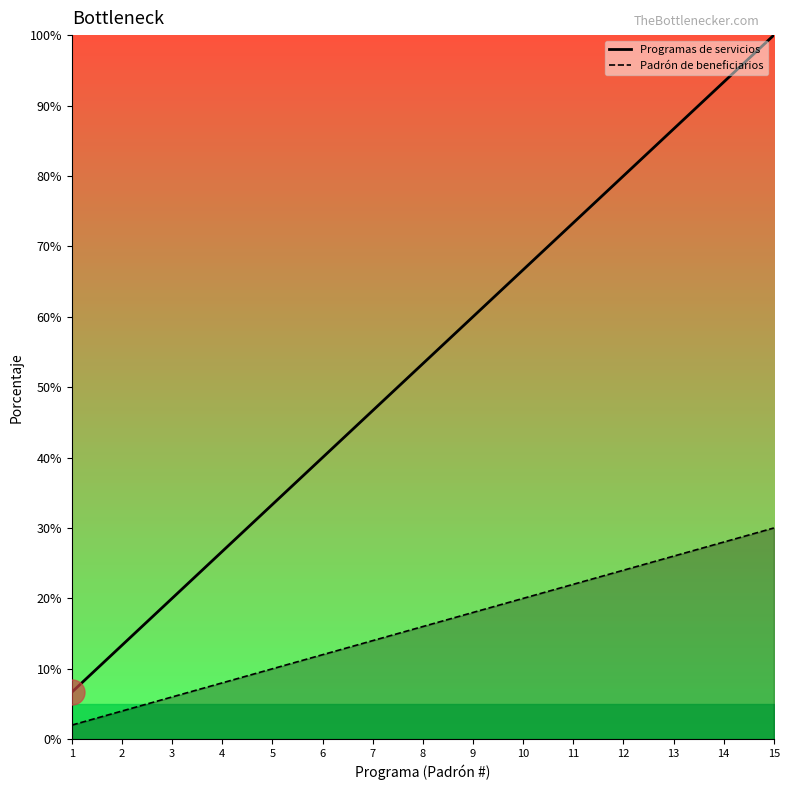

Where is Padrón de beneficiarios nearest to the value 16?

8